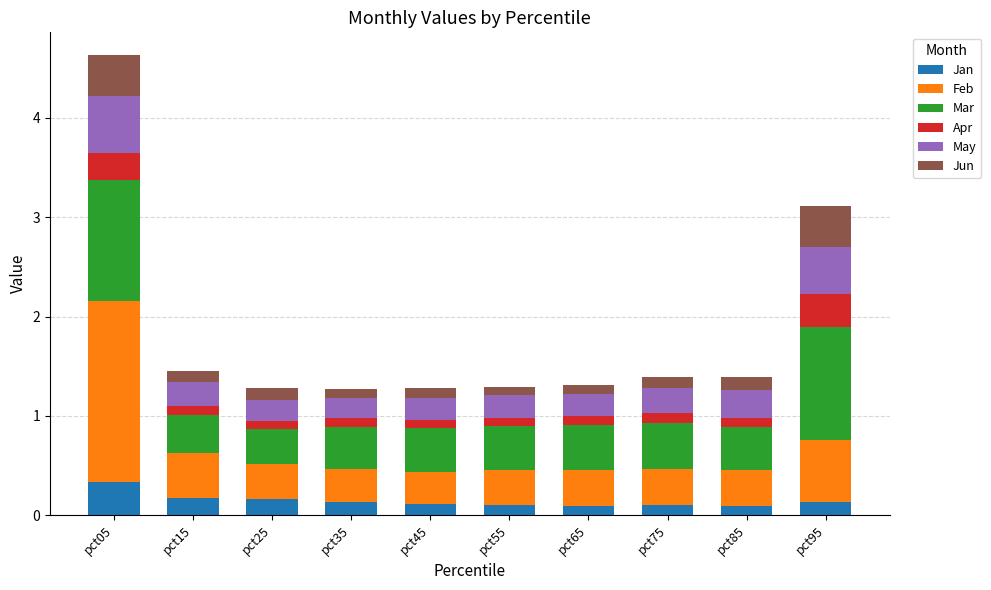

At which category is the sum across all series the highest?

pct05